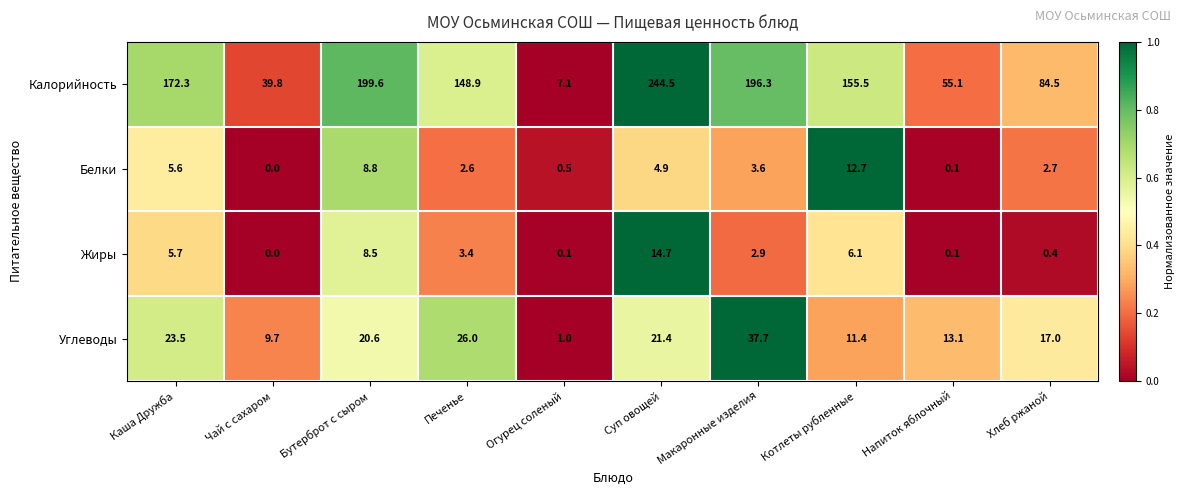

What is the sum of the Жиры values at Напиток яблочный and Суп овощей?

14.8